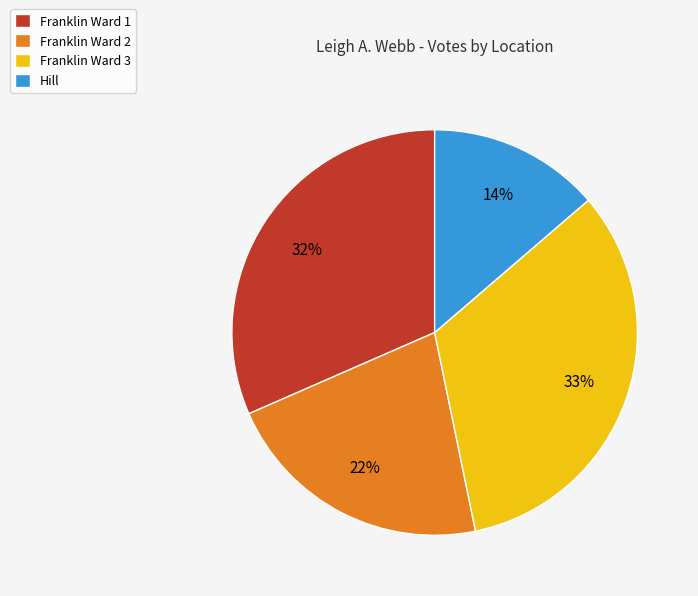

To the nearest percent, what is the difference between the Franklin Ward 2 and Hill slice percentages?

8%